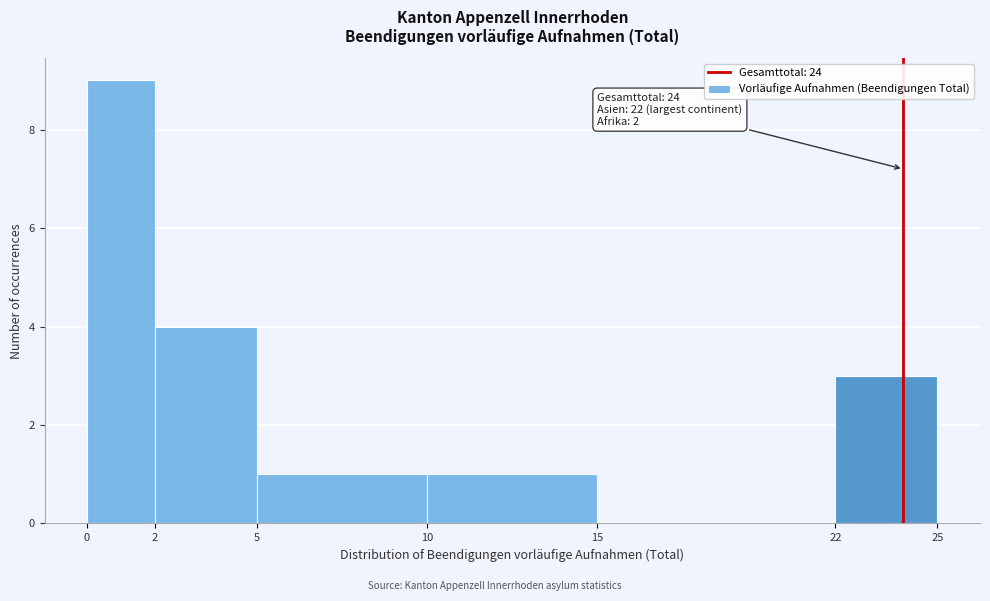

Over which range of the x-axis is the bar tallest?

0 to 2